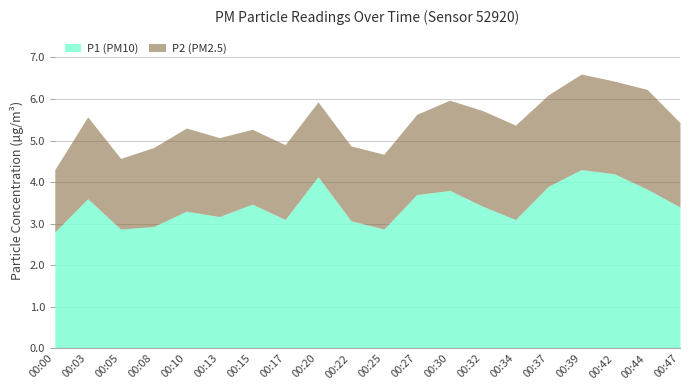

What is the maximum value shown in the chart?

4.3